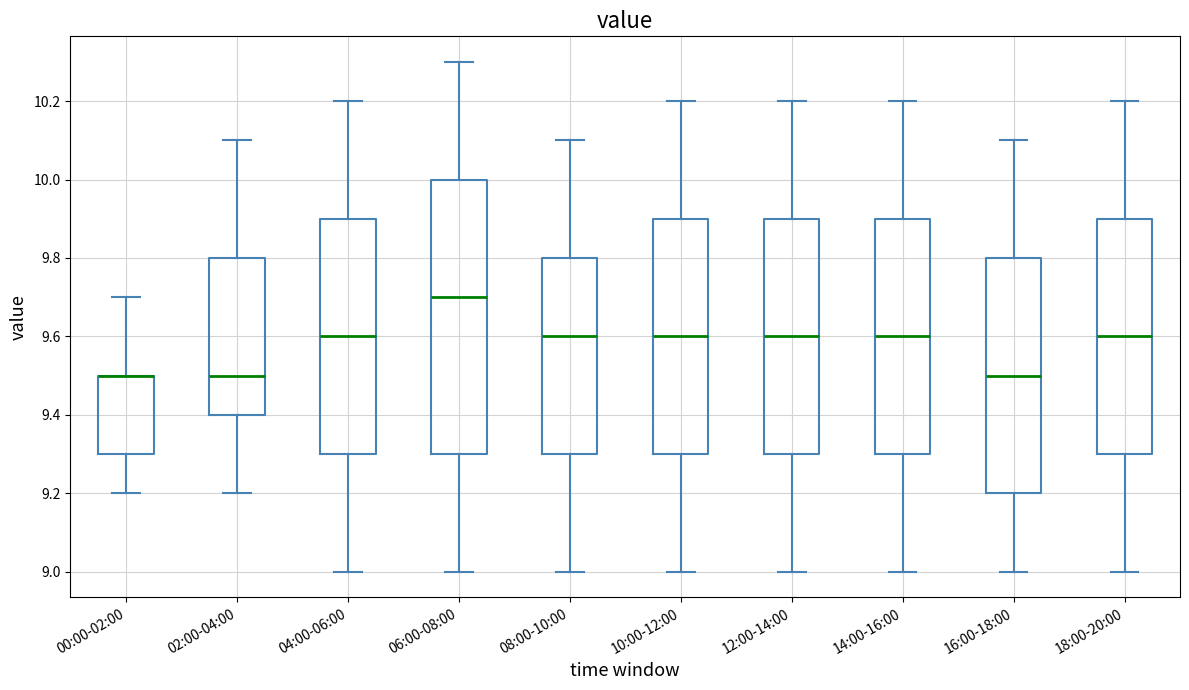

Where does the upper whisker of the box for 10:00-12:00 end on the y-axis? The values are not printed on the chart, so give them approximately, as read against the axis.

10.2